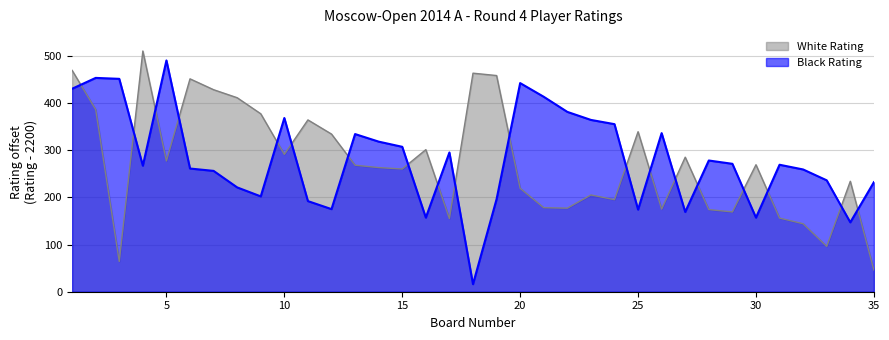

What is the difference between the highest and lowest values at 12?

159